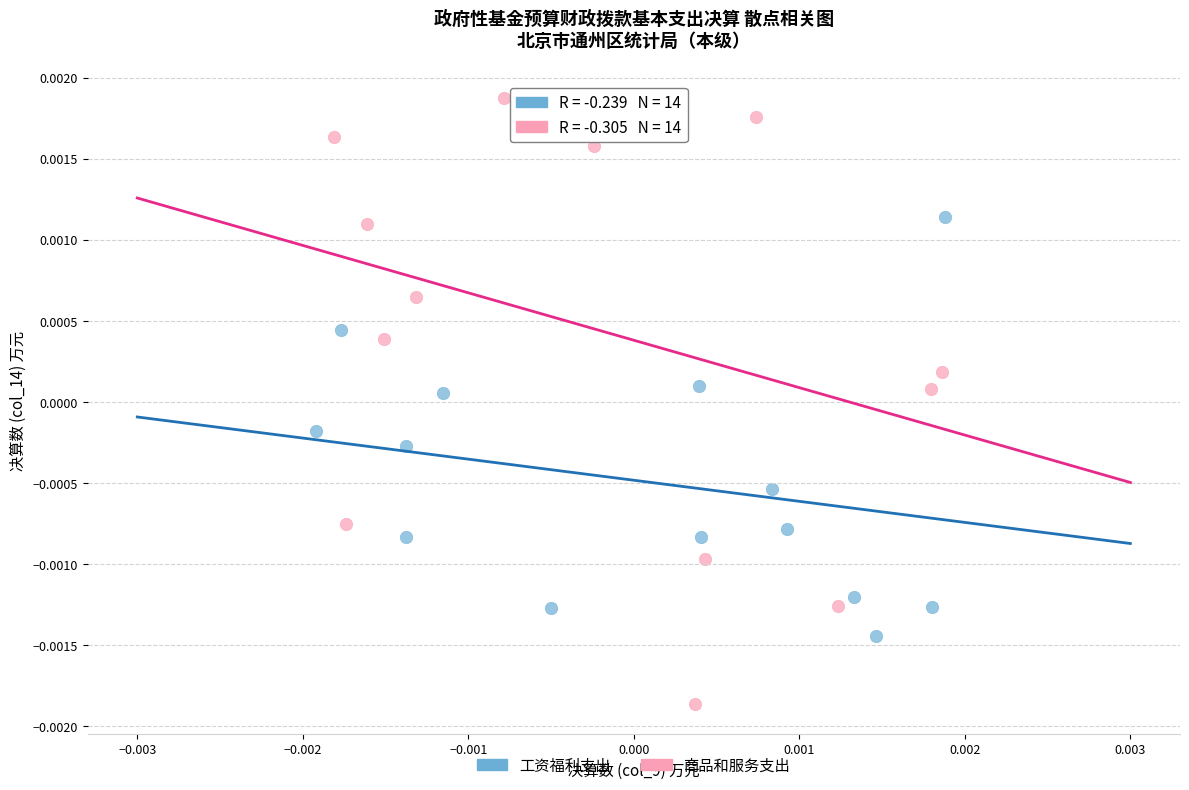

Which series contains the highest Y value?

商品和服务支出